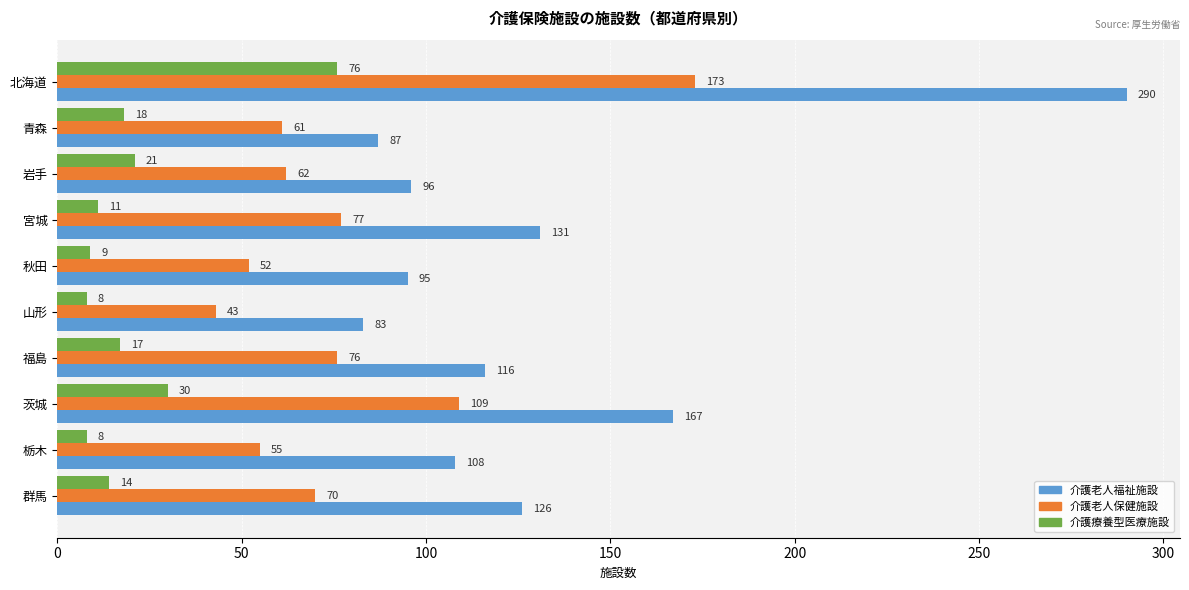

Which series has the largest range (max minus min)?

介護老人福祉施設